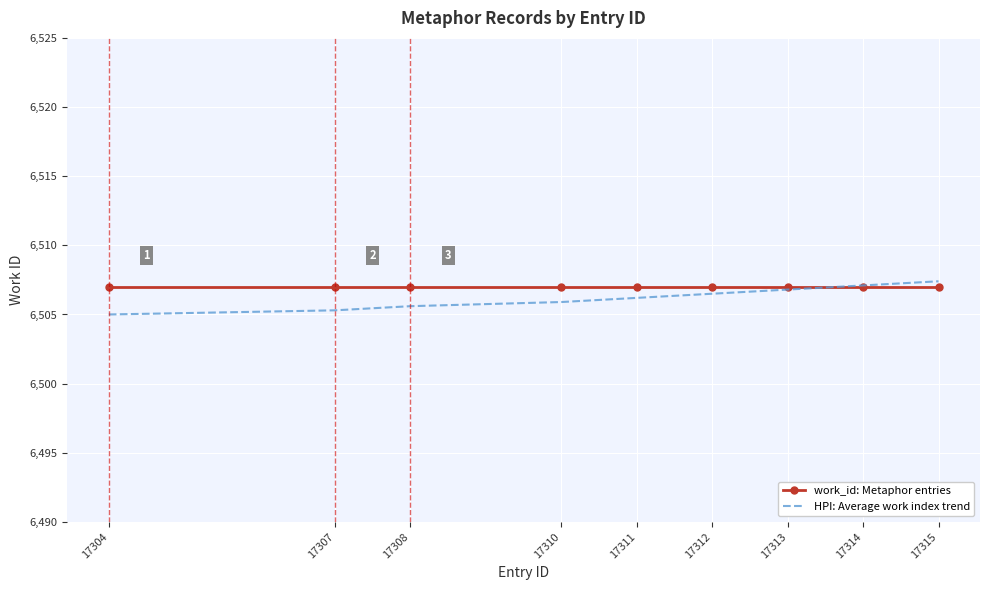

Is it true that HPI: Average work index trend equals 6505.6 at 17308?

True